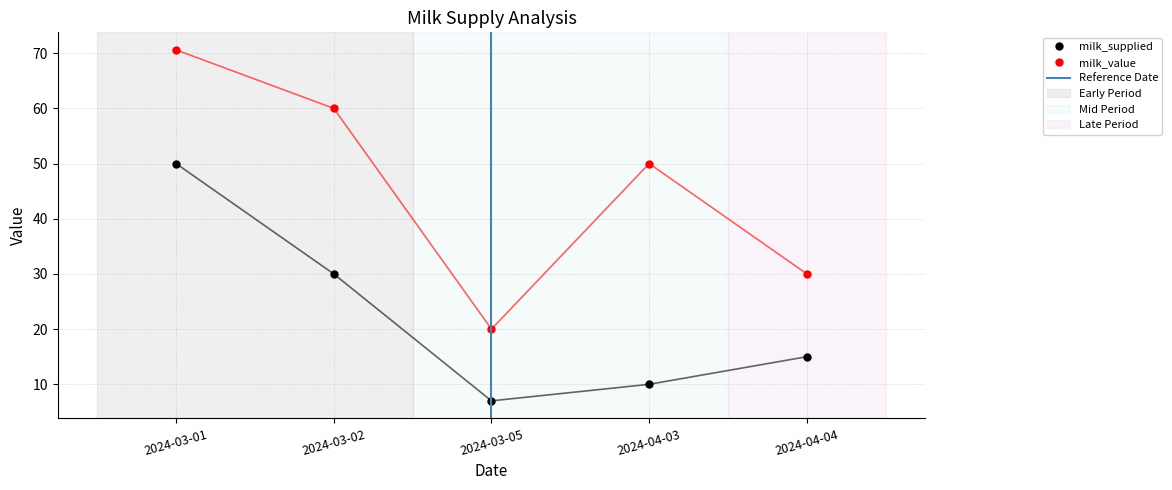

What is the label of the 3rd point from the right?

2024-03-05